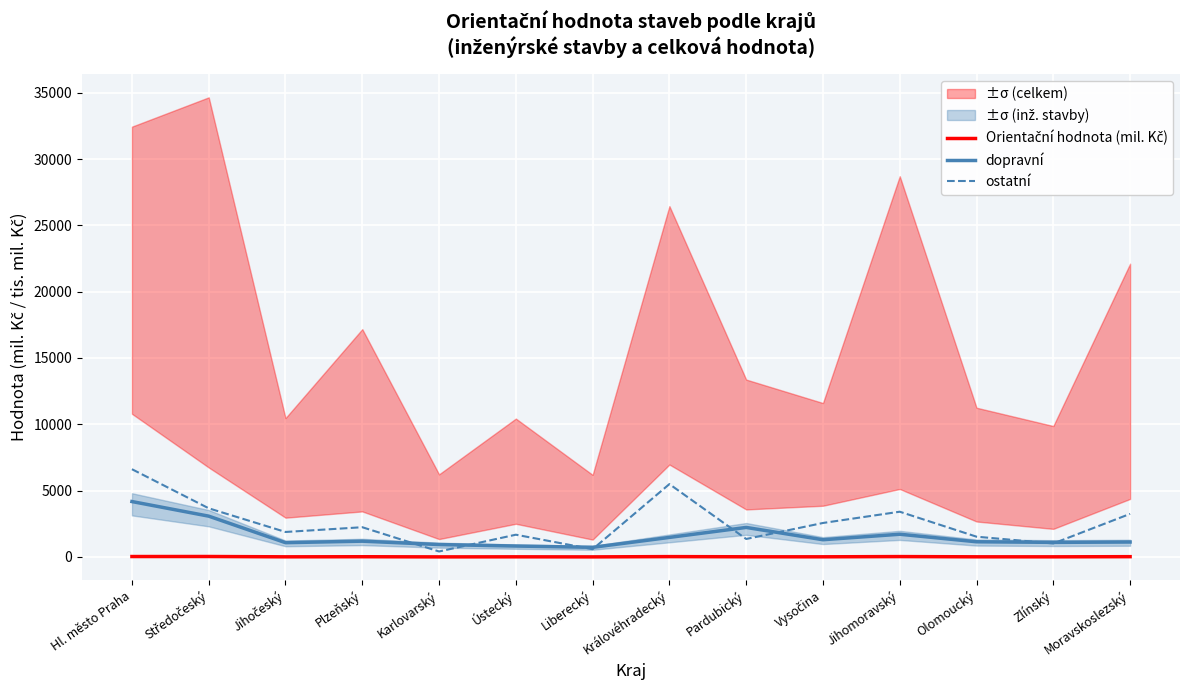

Which series has the largest total across all categories?

ostatní